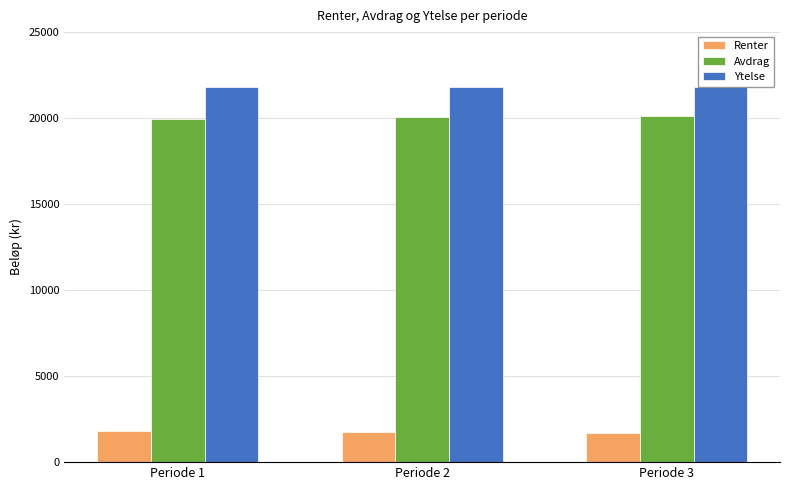

How many distinct data groups are displayed?

3